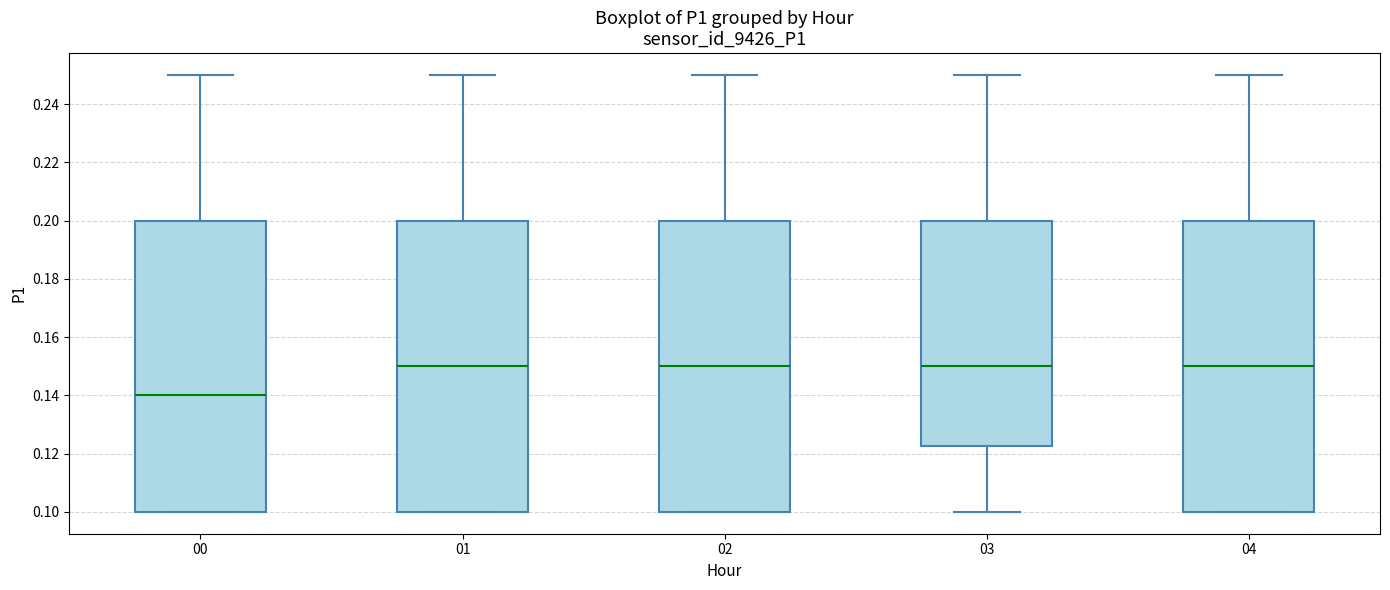

Reading left to right, read every box against the y-axis: the position of its median line, the range the box covers, and the ends of its whiskers. The values are not printed on the chart, so give them approximately, as read against the axis.

00: median 0.140, box 0.100 to 0.200, whiskers 0.100 to 0.250
01: median 0.150, box 0.100 to 0.200, whiskers 0.100 to 0.250
02: median 0.150, box 0.100 to 0.200, whiskers 0.100 to 0.250
03: median 0.150, box 0.122 to 0.200, whiskers 0.100 to 0.250
04: median 0.150, box 0.100 to 0.200, whiskers 0.100 to 0.250